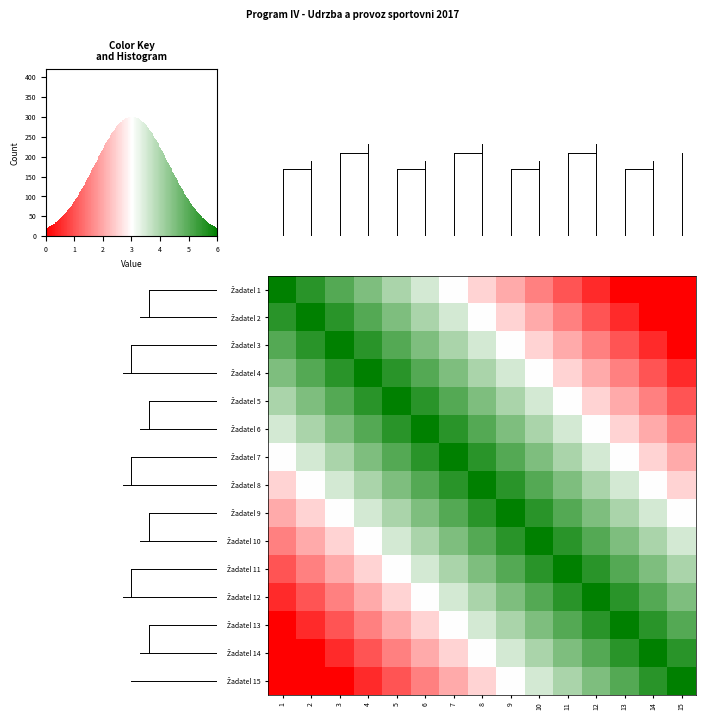

What is the approximate value of row_5 at 14?

1.5